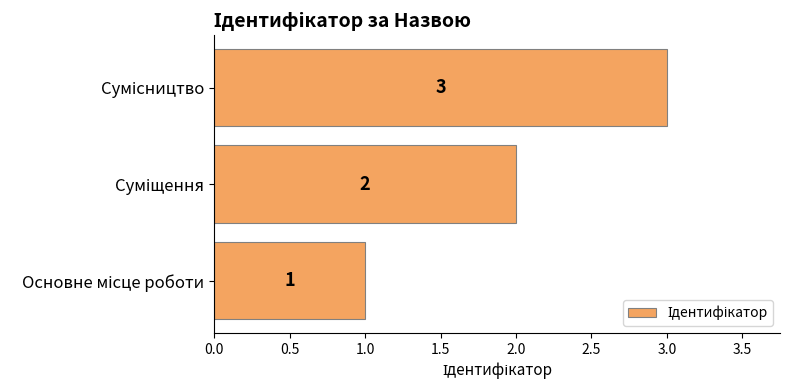

What is the sum of all values?

6